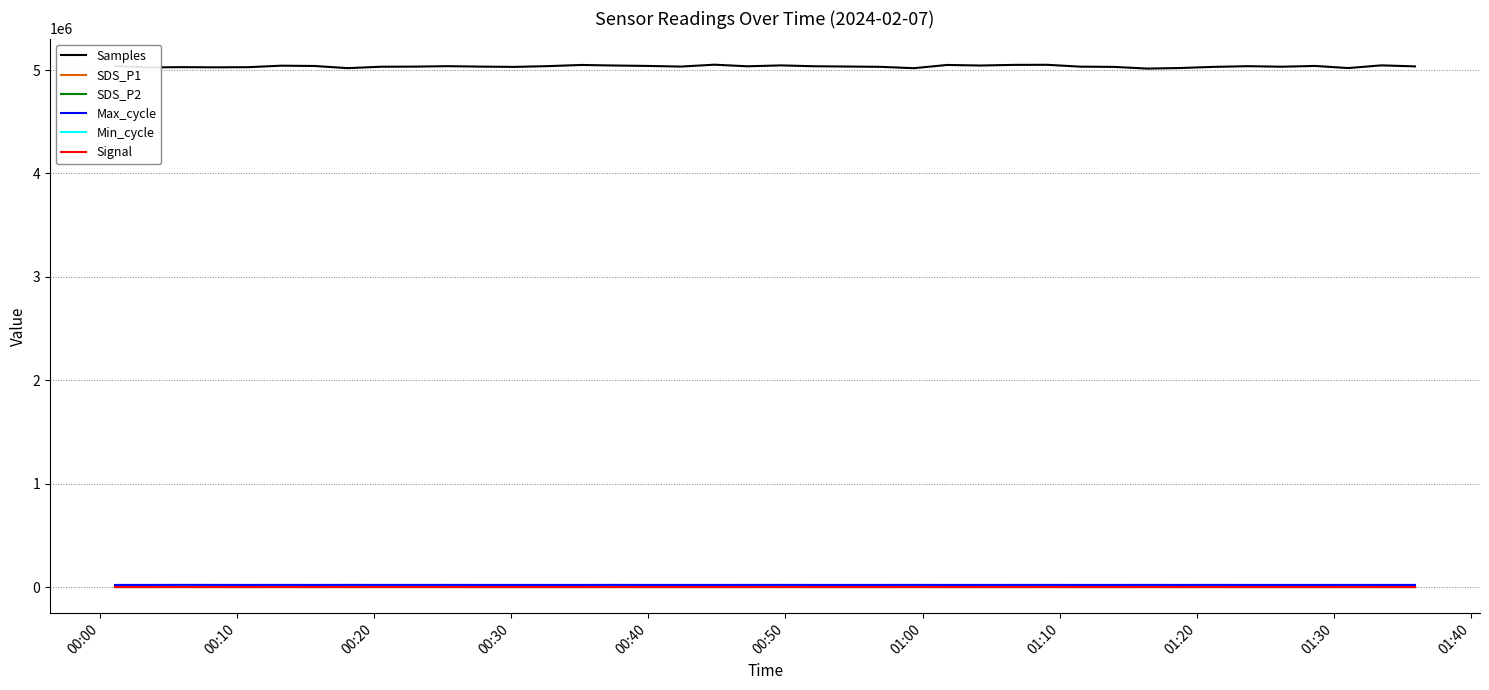

Which series has the largest total across all categories?

Samples